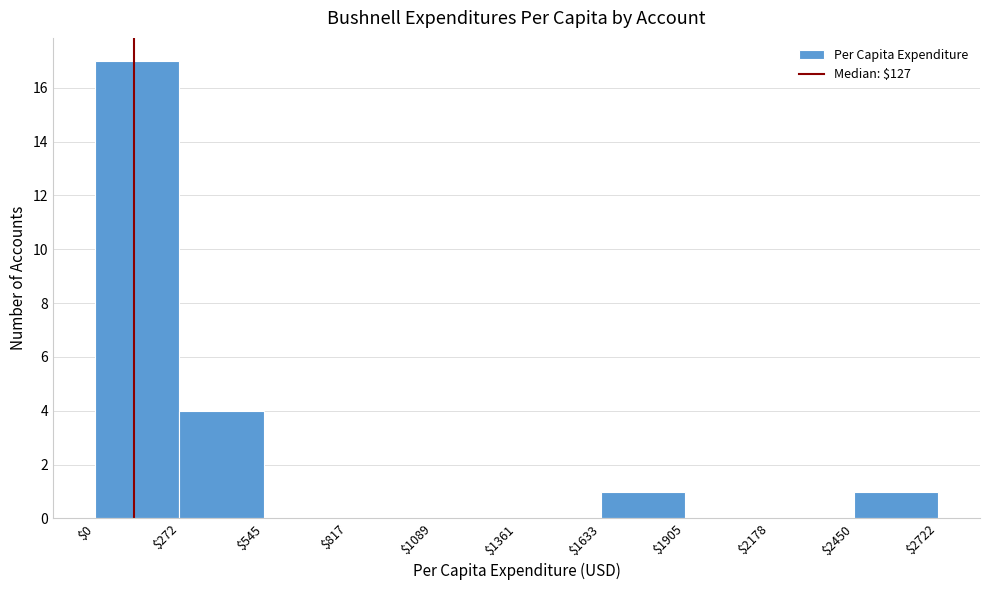

What is the height of the bar covering $0 to $272 on the x-axis? The values are not printed on the chart, so give them approximately, as read against the axis.

17